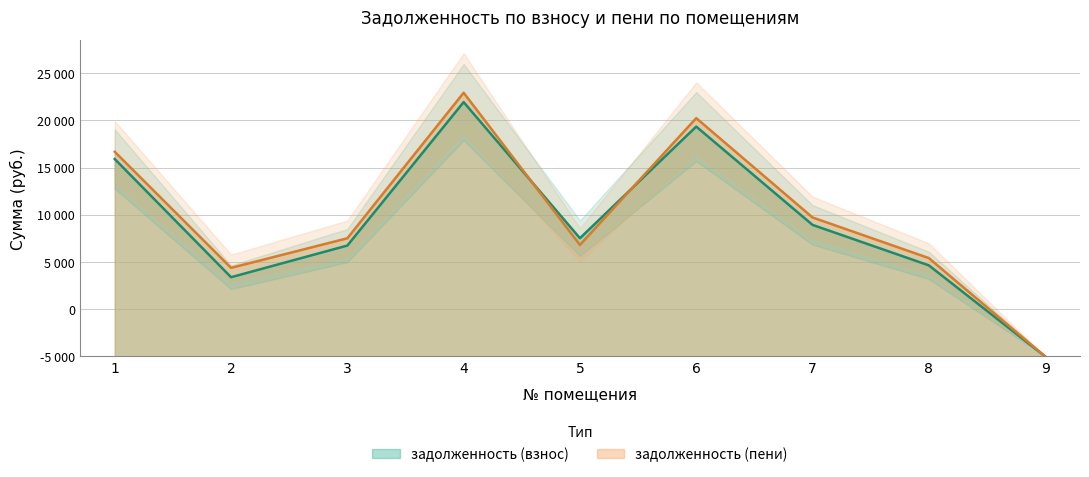

True or false: задолженность (взнос) and задолженность (пени) cross at least once.

True